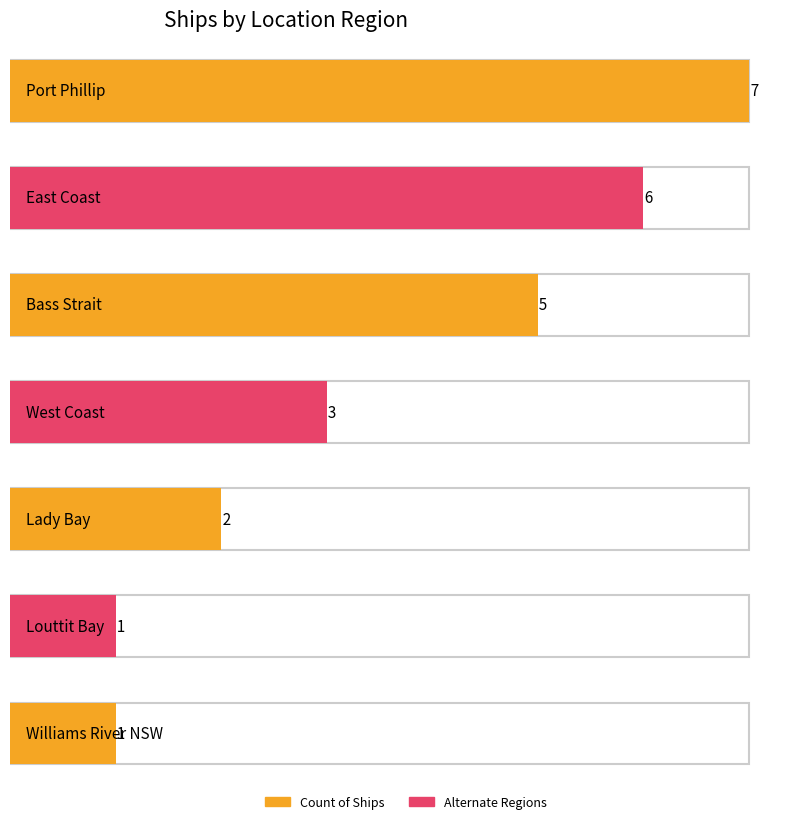

What is the change in value from East Coast to Lady Bay?

-4